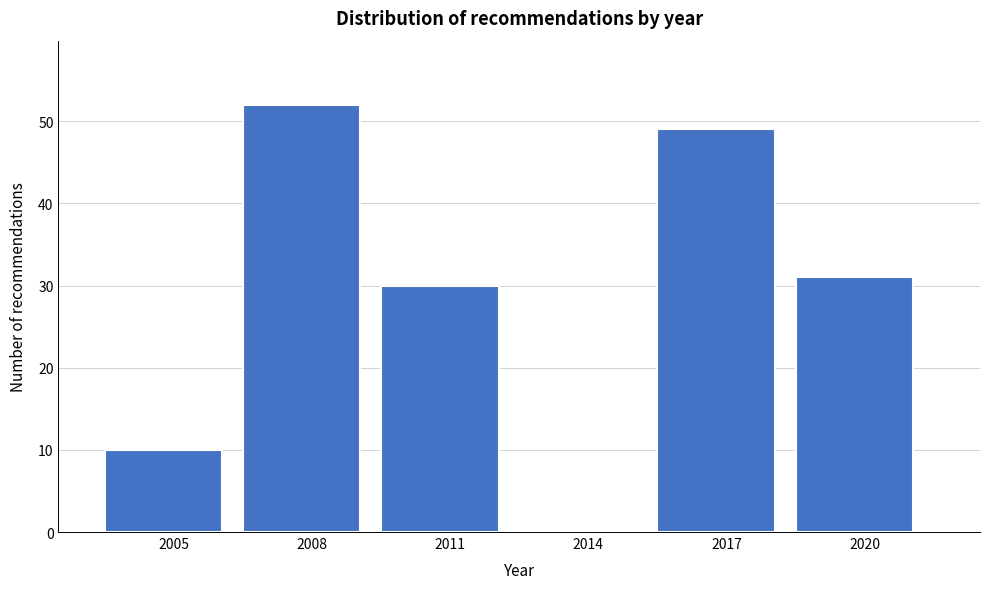

Reading left to right, list all the values displayed in this chart.

2005=10	2008=52	2011=30	2014=0	2017=49	2020=31